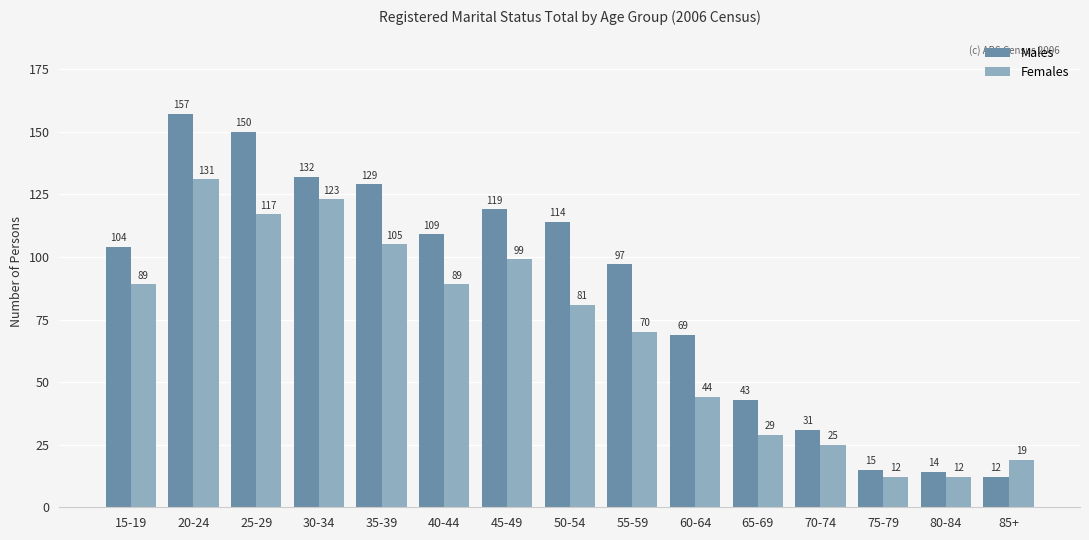

What is the label of the 1st bar from the left?

15-19